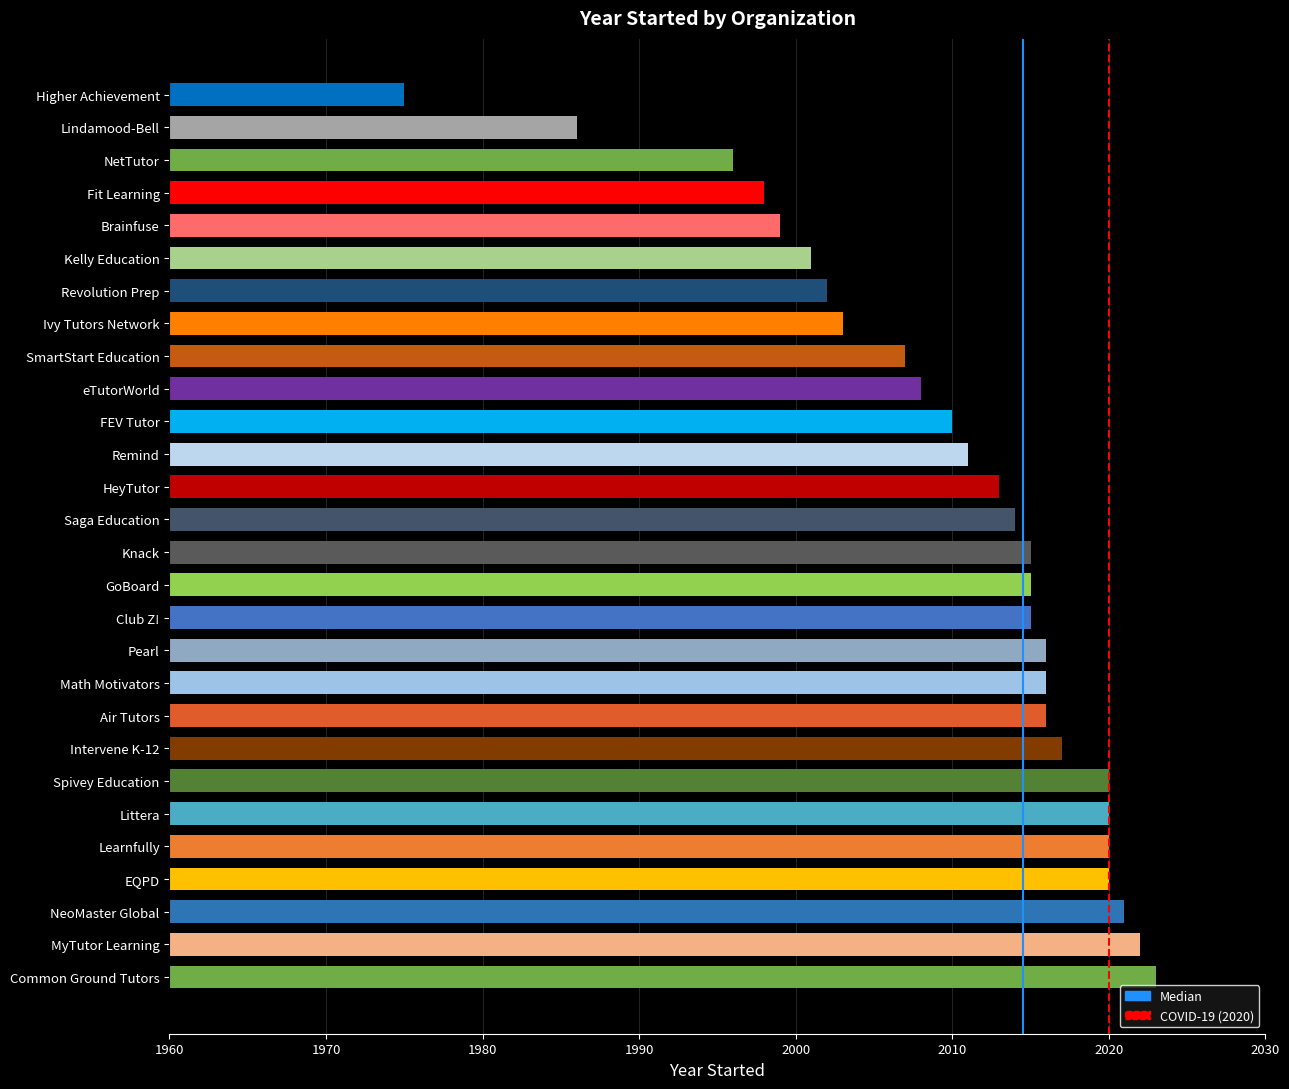

Does the chart contain any negative values?

No